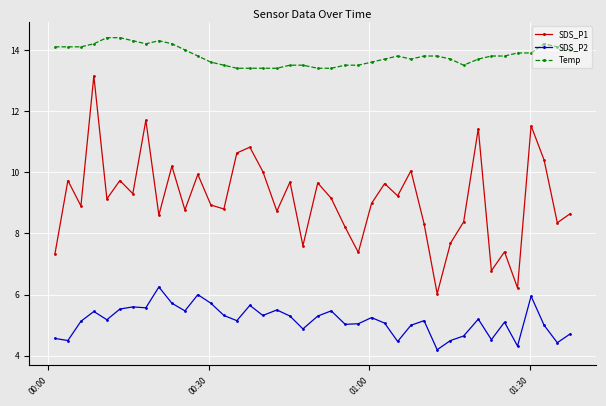

At how many categories does at least one series exceed 7?

40